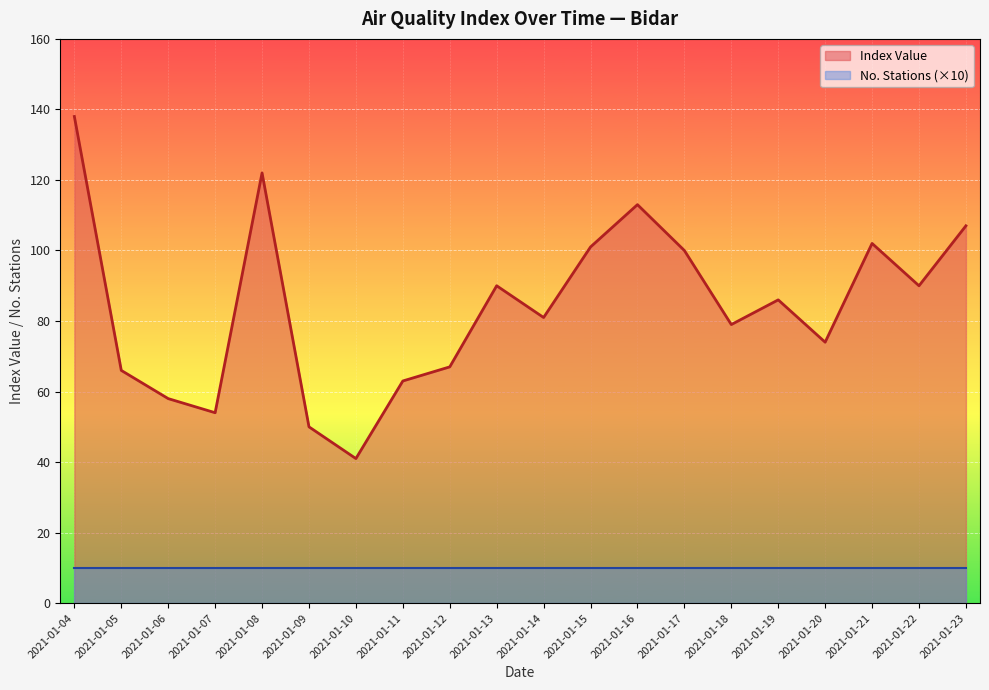

What is the difference between the maximum and minimum values?

97